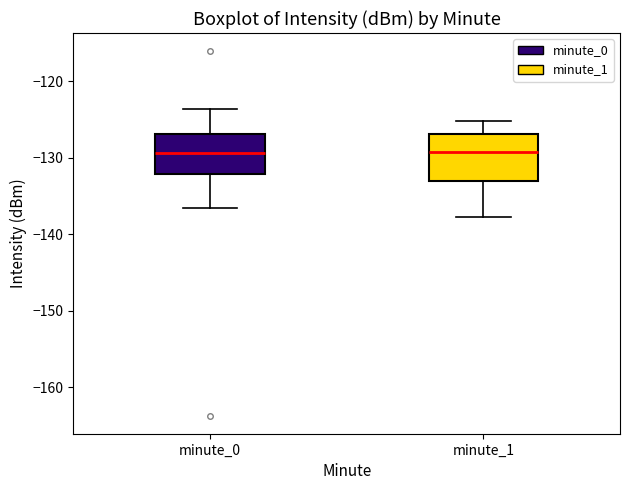

Where does the upper whisker of the box for minute_0 end on the y-axis? The values are not printed on the chart, so give them approximately, as read against the axis.

-124